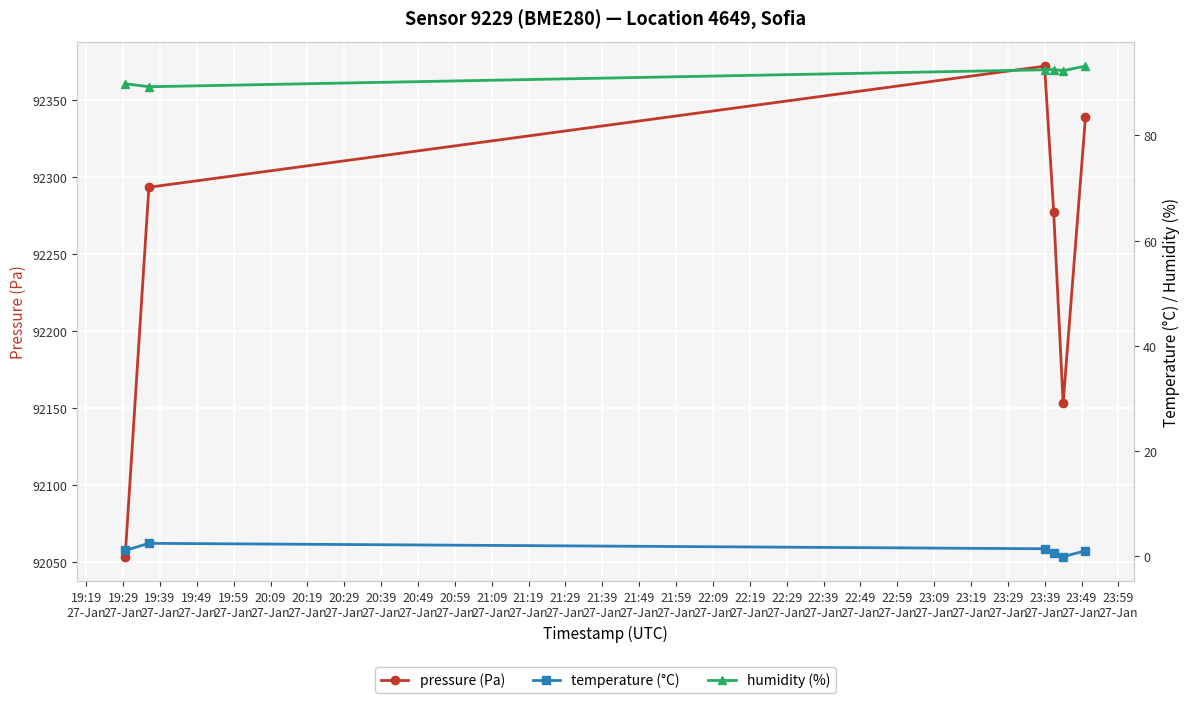

How many negative values does the temperature (°C) series have?

1